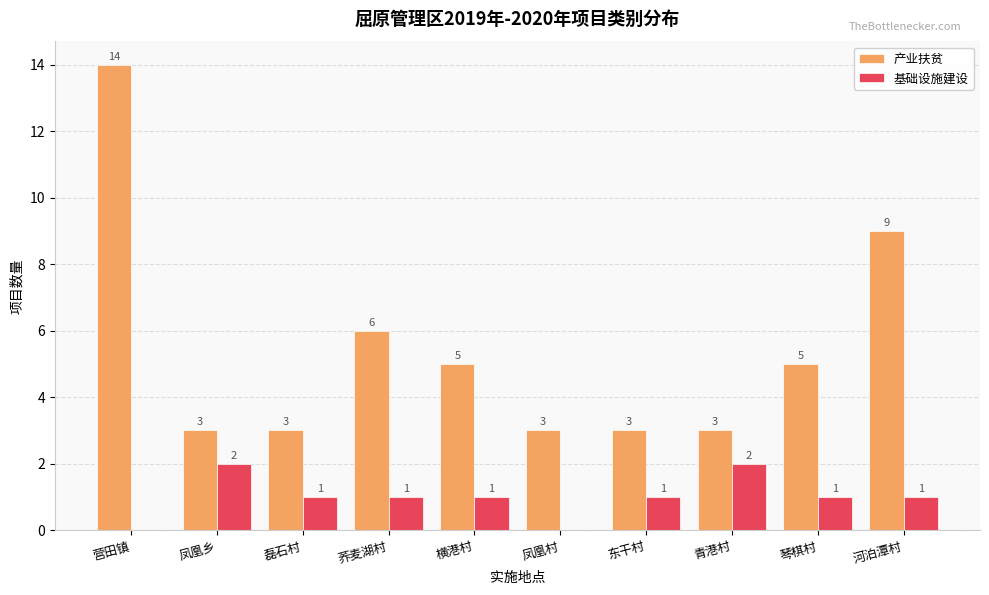

What is the average value of the 基础设施建设 series?

1